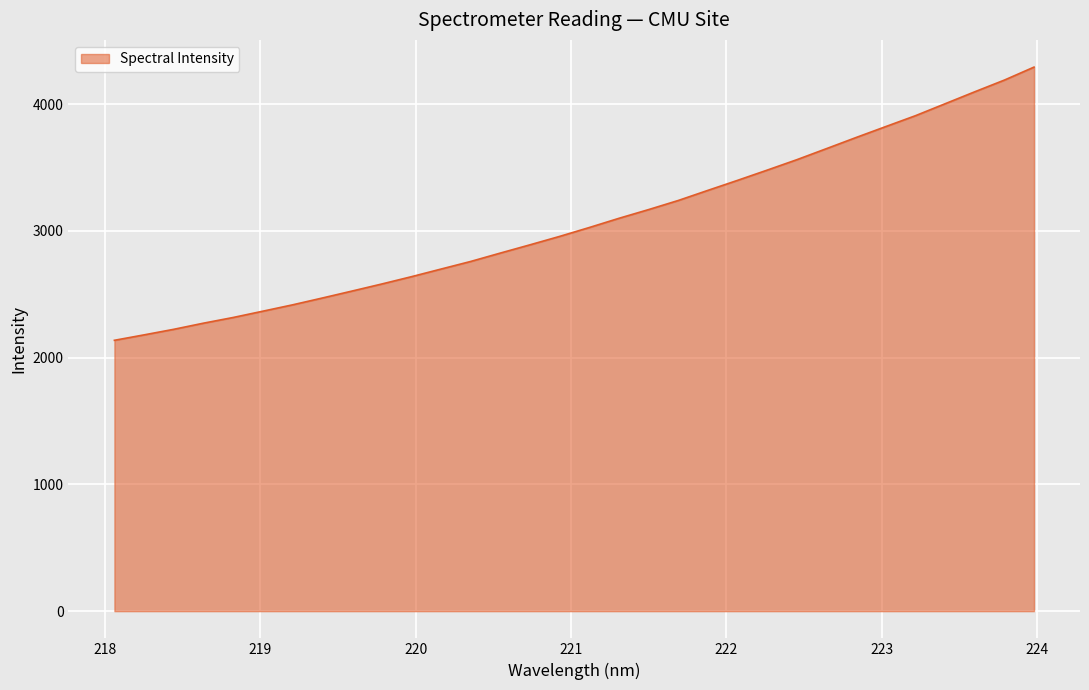

What is the smallest value displayed?

2137.2